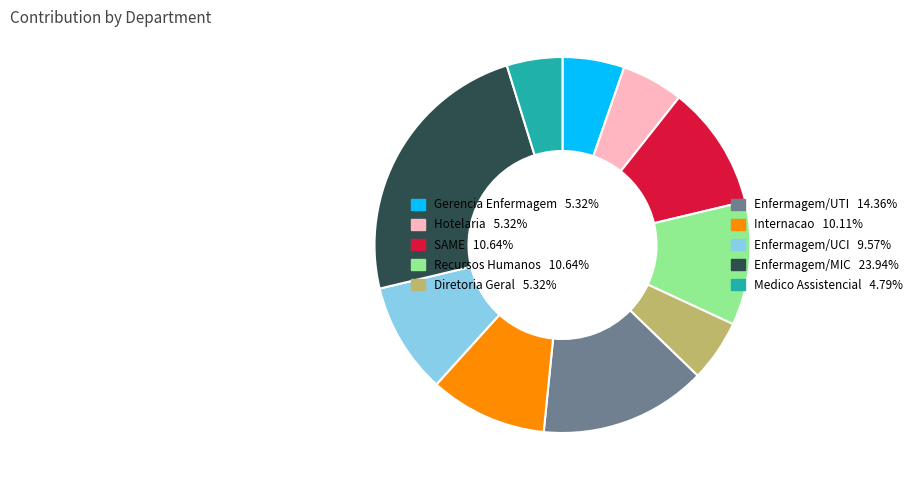

What is the ratio of the value at Gerencia Enfermagem 5.32% to the value at Hotelaria 5.32%?

1.0